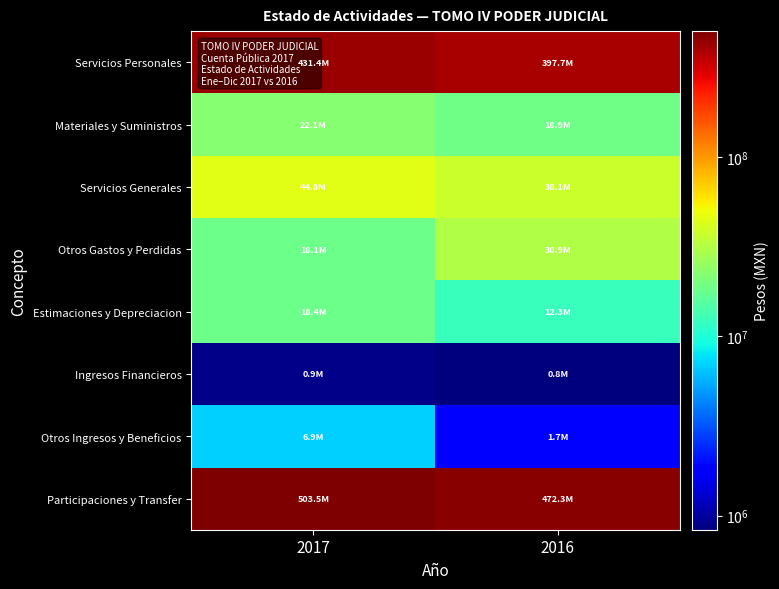

At which category is the sum across all series the highest?

2017